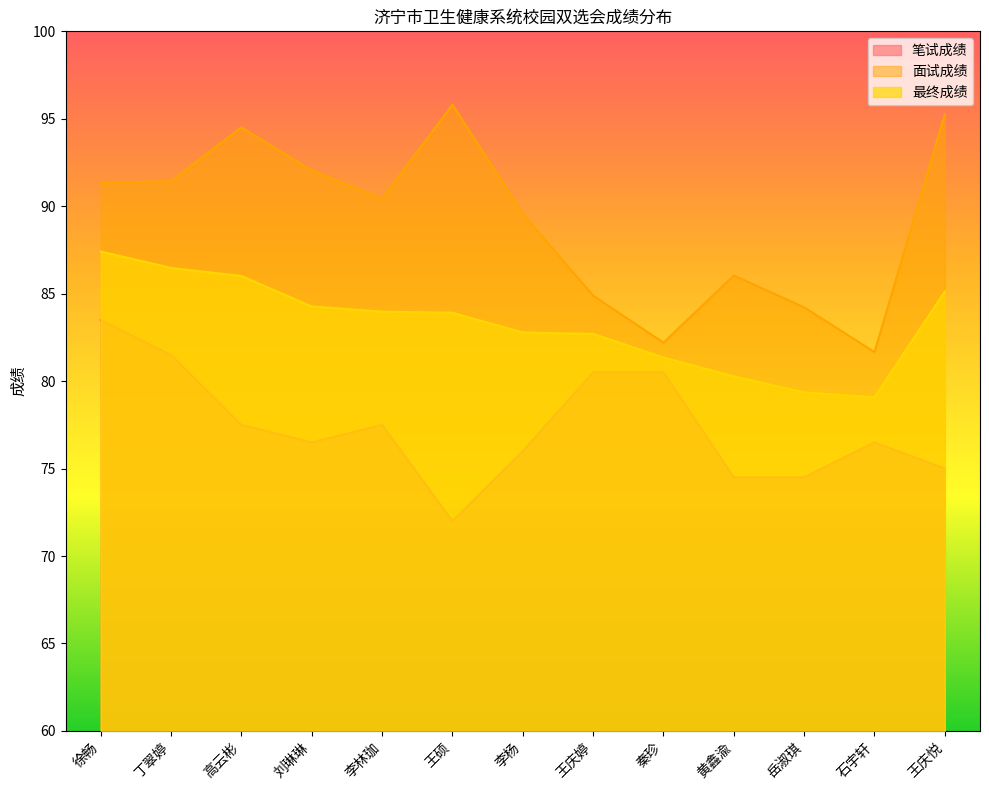

Which series has the widest spread of values?

面试成绩